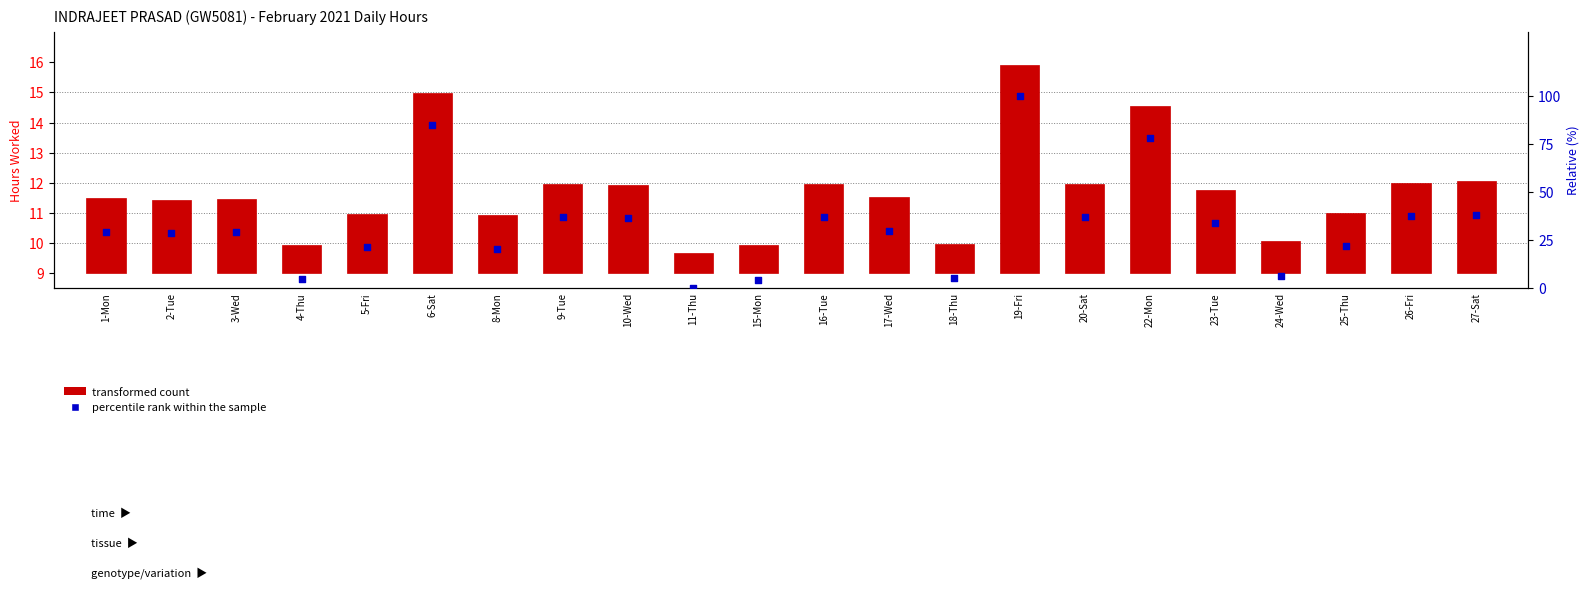

Which series has the largest Y range (max minus min)?

percentile rank within the sample